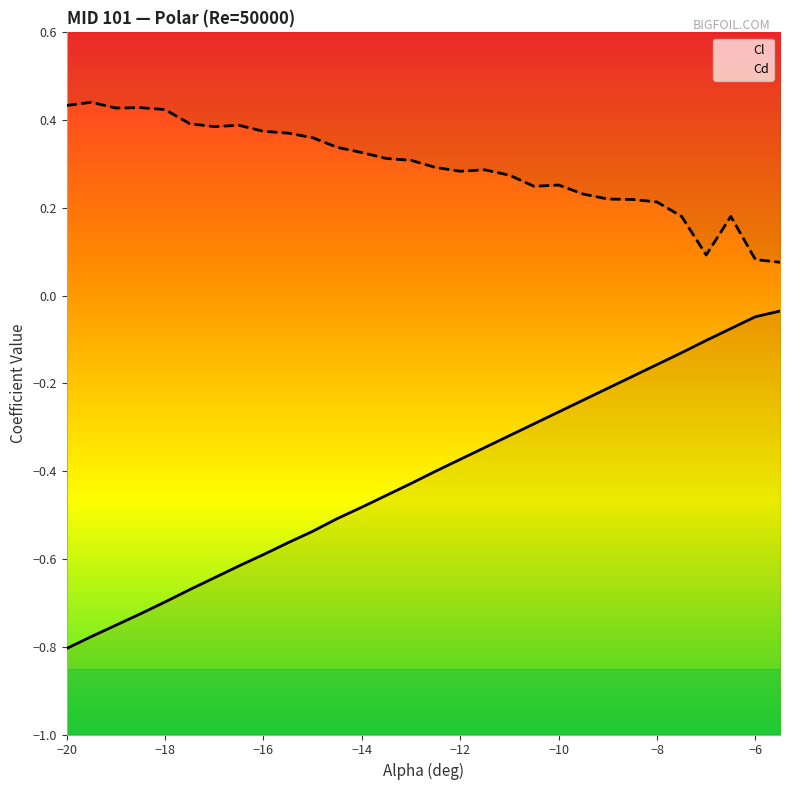

Rank the series by their maximum value, from lowest to highest.

Cl, Cd